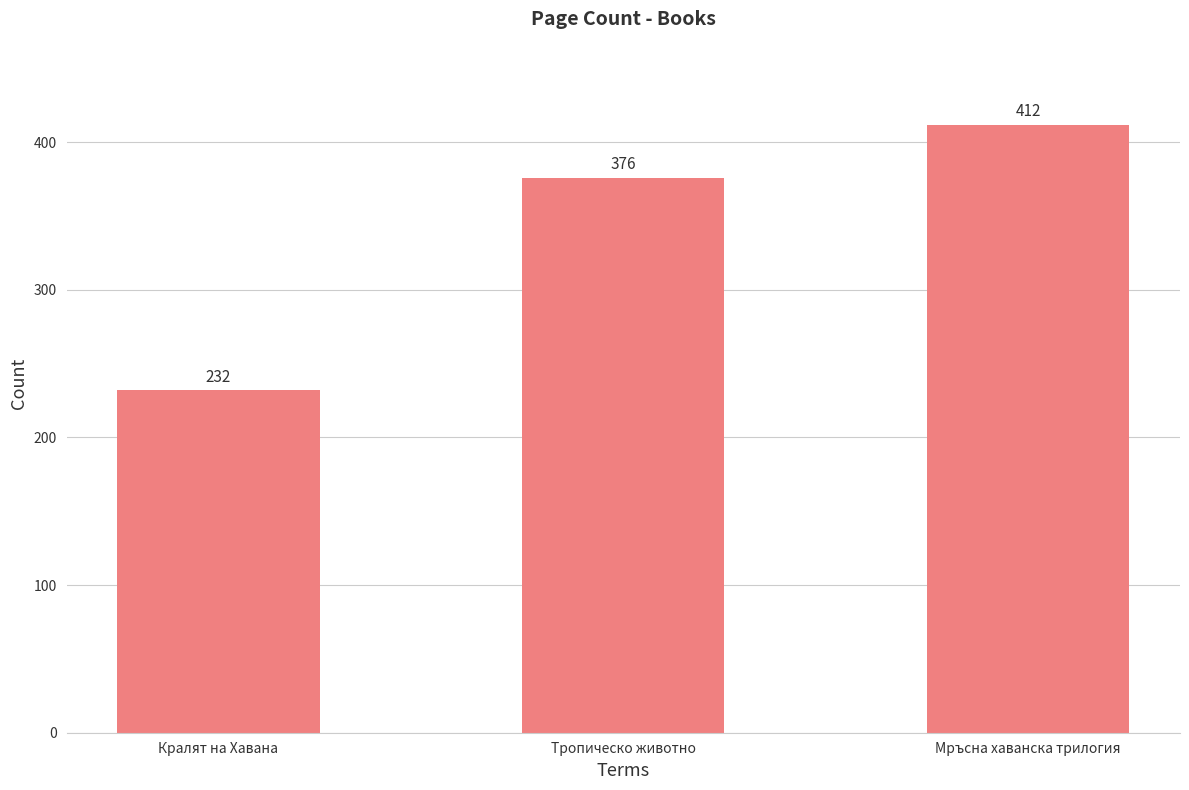

The value at Тропическо животно is 230. True or false?

False